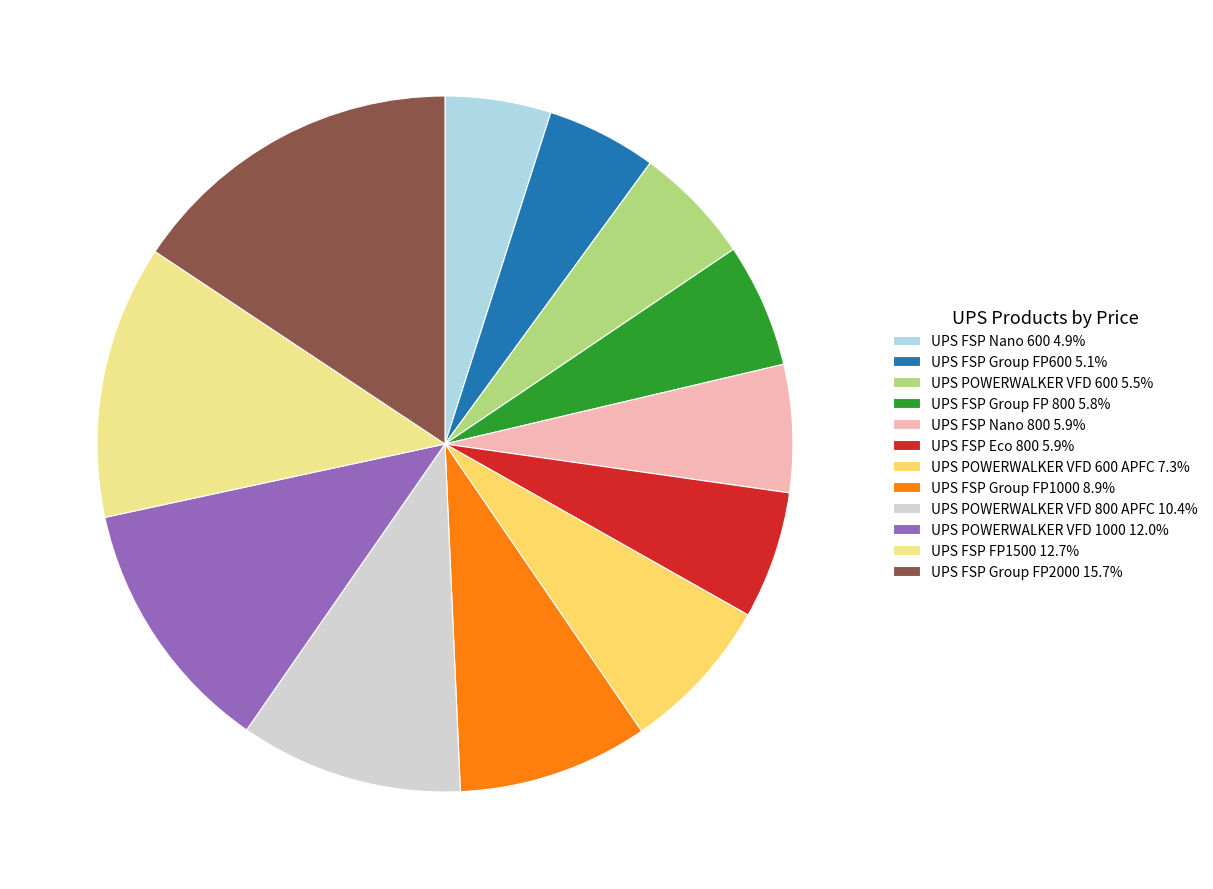

Do UPS FSP Group FP 800 5.8% and UPS POWERWALKER VFD 600 APFC 7.3% together represent more than half of the pie?

No